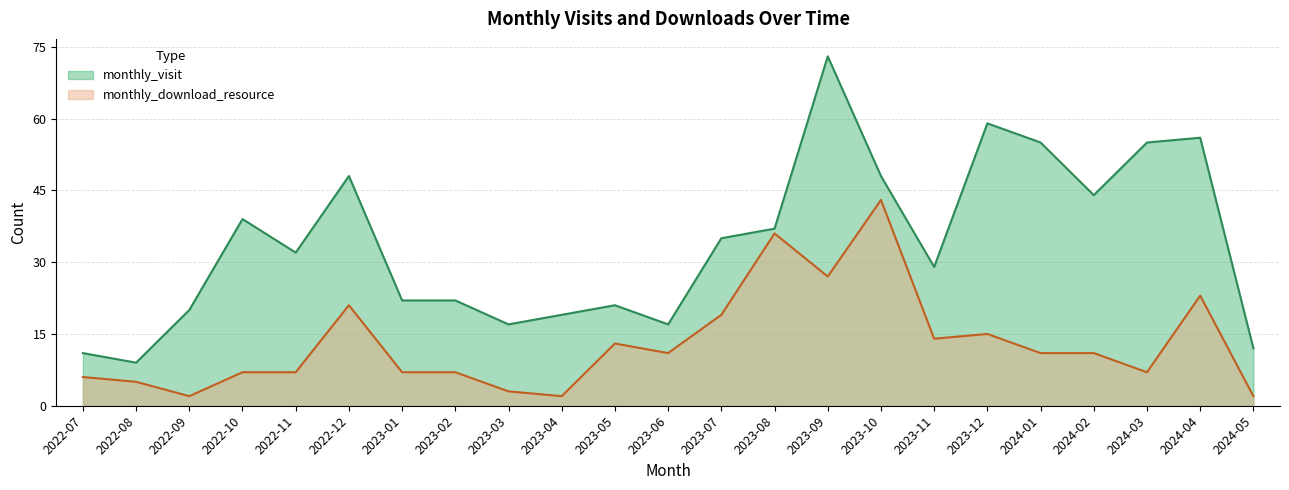

What is the label of the 3rd point from the right?

2024-03